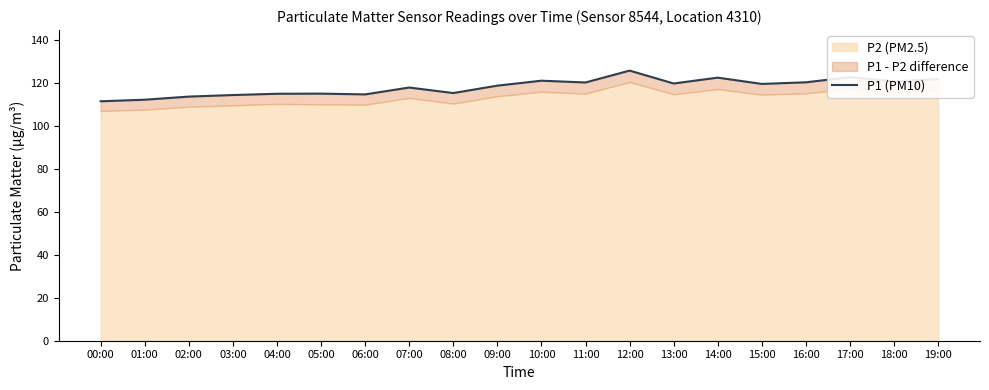

What is the maximum value shown in the chart?

125.8